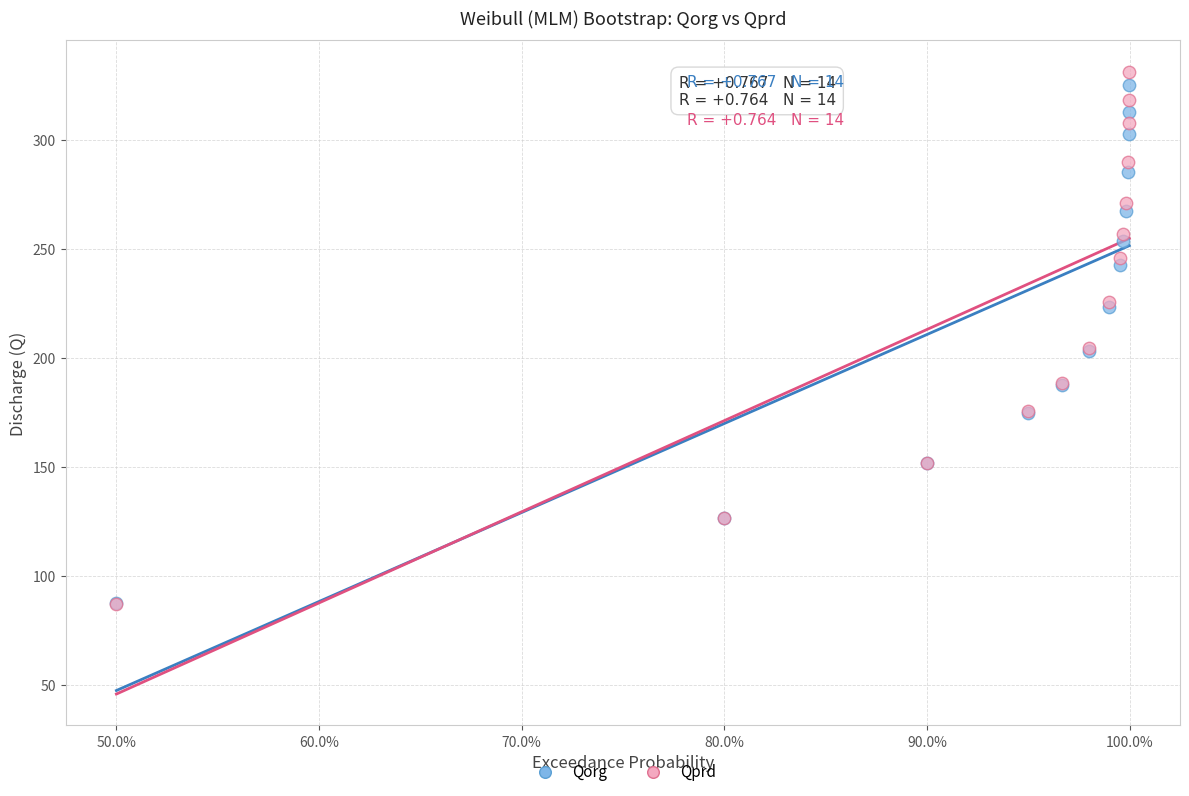

What are all the series names shown in the legend?

Qorg, Qprd